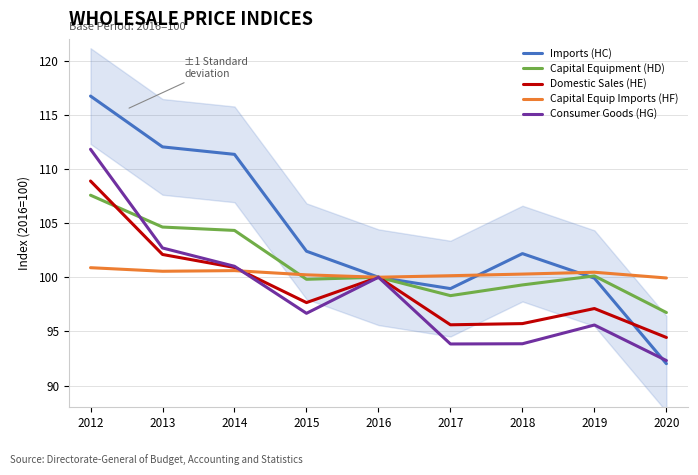

At 2019, list the series in order from largest to smallest.

Capital Equip Imports (HF), Capital Equipment (HD), Imports (HC), Domestic Sales (HE), Consumer Goods (HG)